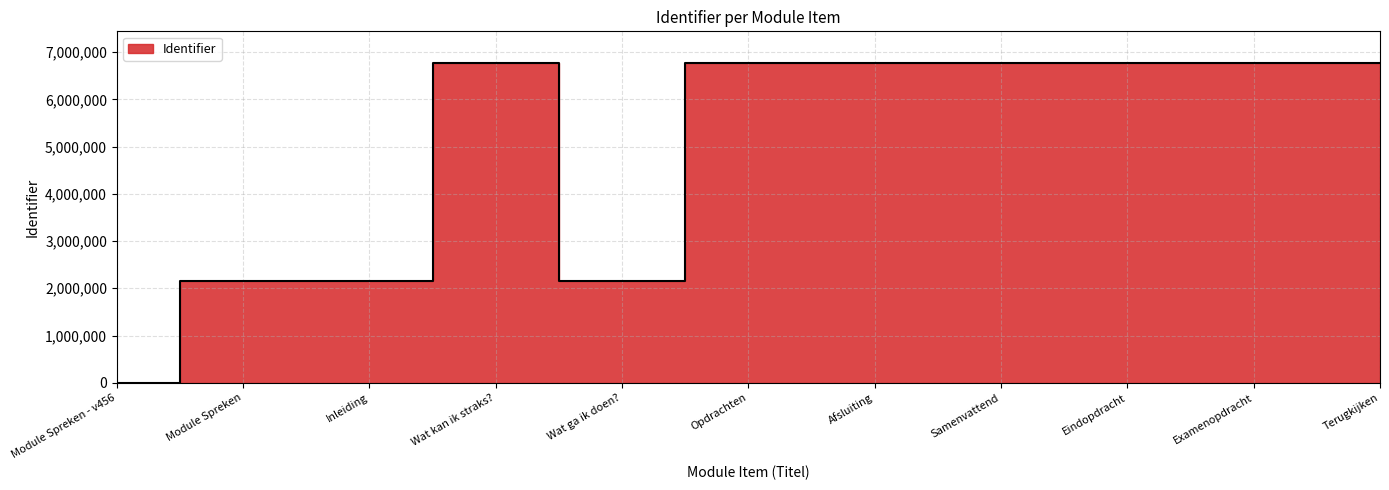

What is the average value?

4888573